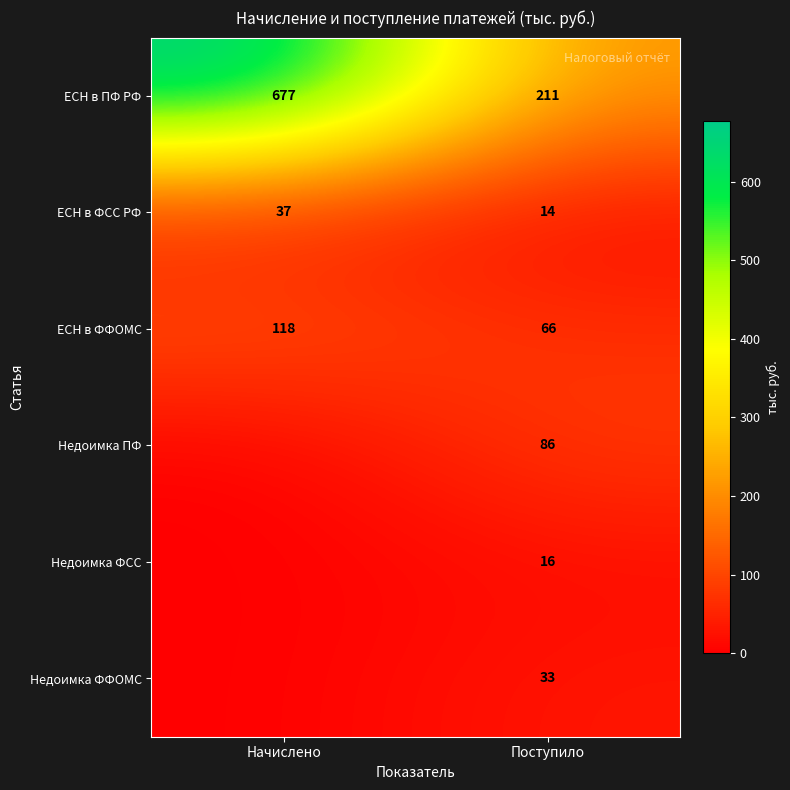

What is the total value across all series at Поступило?

426